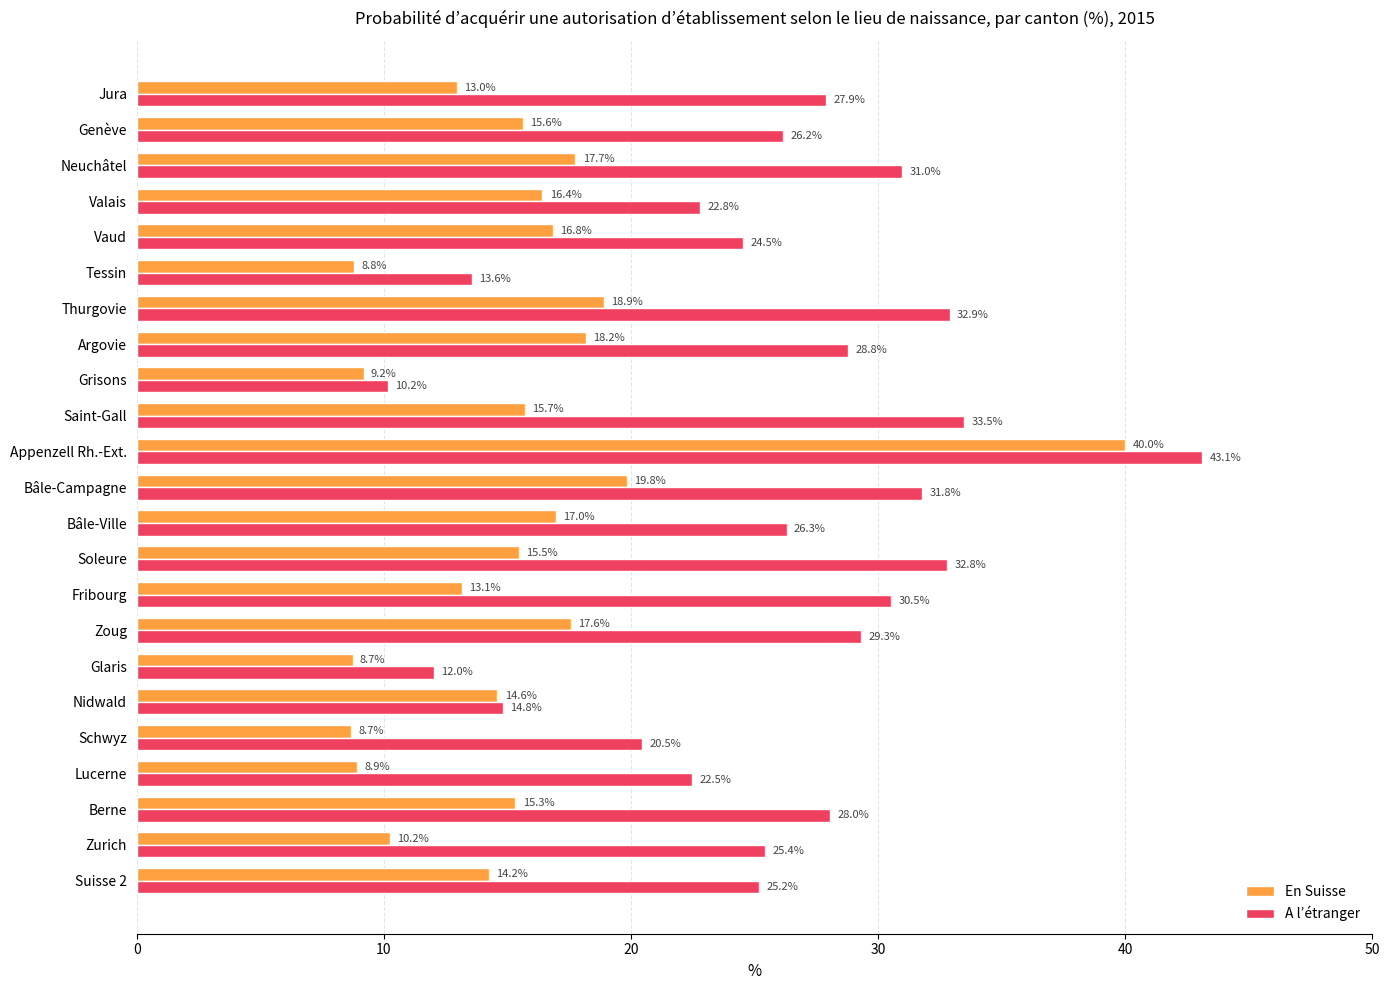

What is the lowest value of the En Suisse series?

8.7